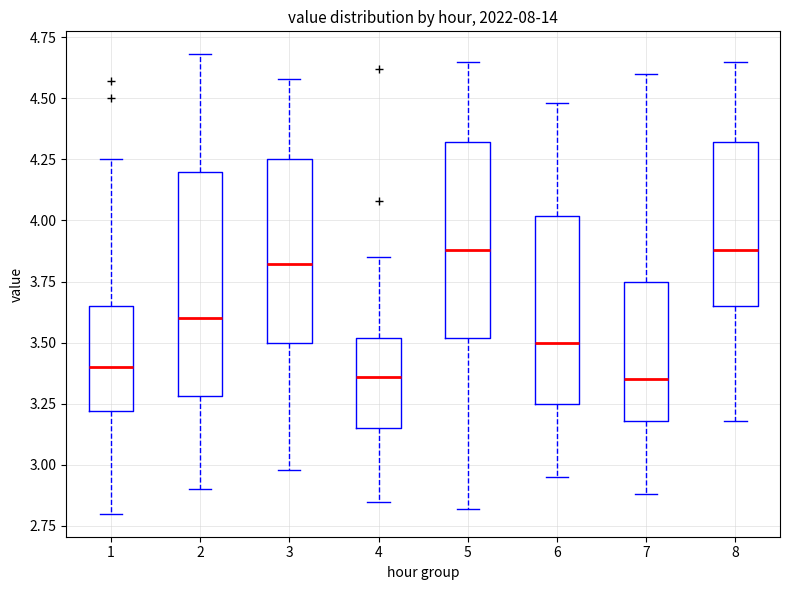

Reading left to right, transcribe this box plot: for each box, give where its median line is, the range the box spans, and where its two whiskers end, as read against the y-axis. The values are not printed on the chart, so give them approximately, as read against the axis.

1: median 3.40, box 3.20 to 3.65, whiskers 2.80 to 4.25
2: median 3.60, box 3.30 to 4.20, whiskers 2.90 to 4.70
3: median 3.80, box 3.50 to 4.25, whiskers 3.00 to 4.60
4: median 3.35, box 3.15 to 3.50, whiskers 2.85 to 3.85
5: median 3.90, box 3.50 to 4.30, whiskers 2.80 to 4.65
6: median 3.50, box 3.25 to 4.00, whiskers 2.95 to 4.50
7: median 3.35, box 3.20 to 3.75, whiskers 2.90 to 4.60
8: median 3.90, box 3.65 to 4.30, whiskers 3.20 to 4.65